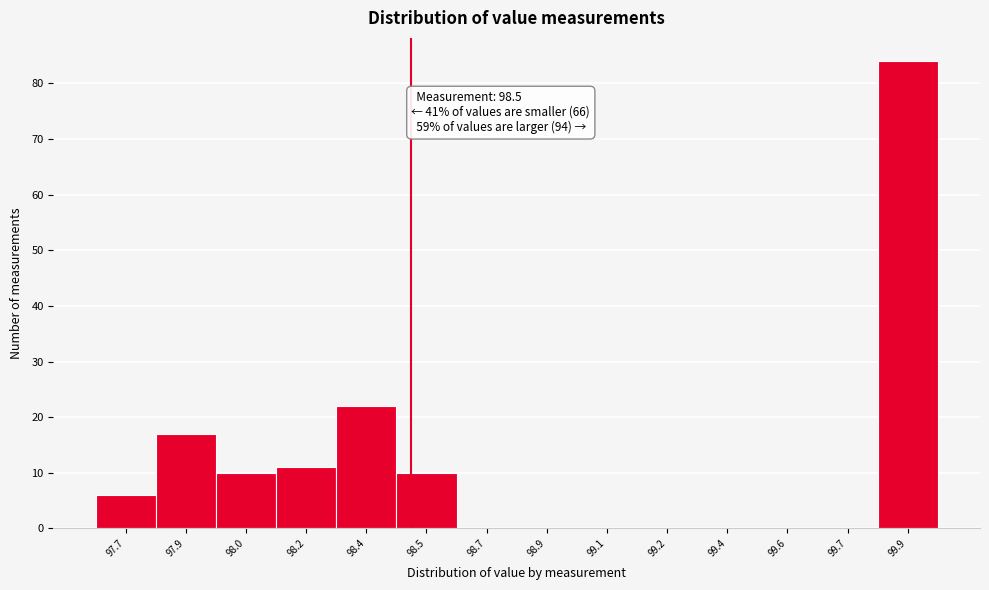

Reading left to right, extract all data points from this chart.

97.7=6	97.9=17	98.0=10	98.2=11	98.4=22	98.5=10	98.7=0	98.9=0	99.1=0	99.2=0	99.4=0	99.6=0	99.7=0	99.9=84